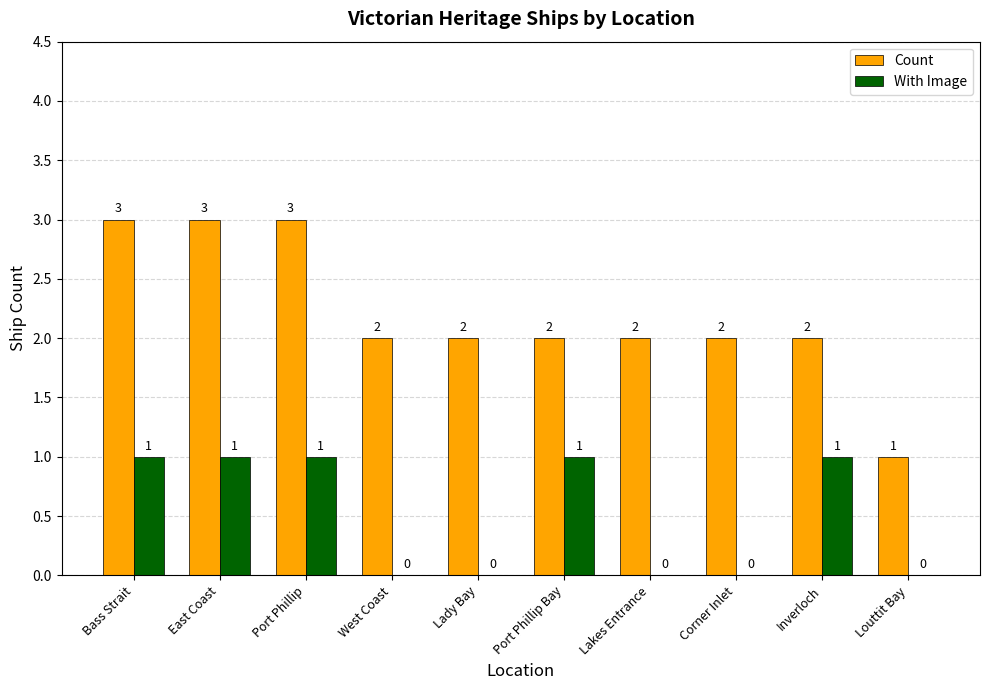

What is the average value of the Count series?

2